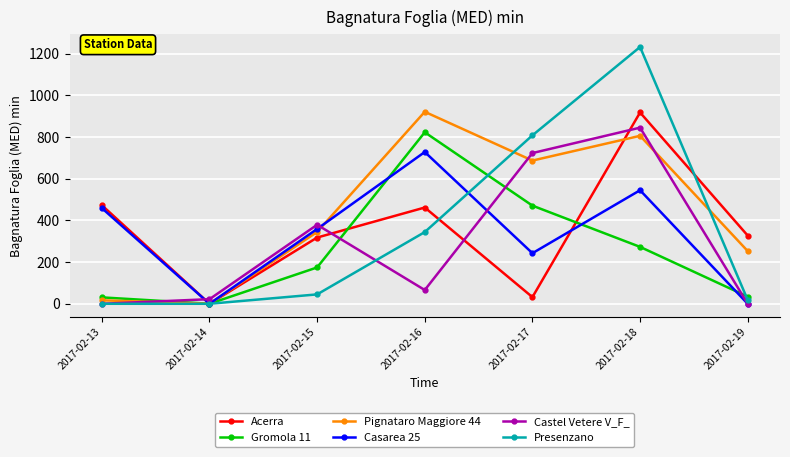

What is the maximum value for Acerra?

917.7